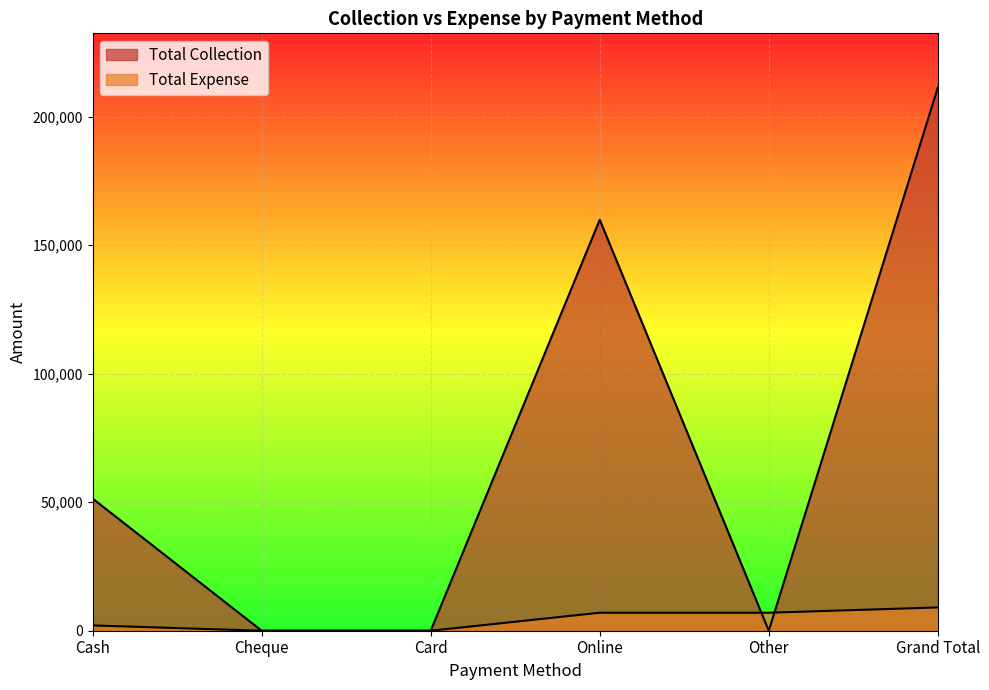

In Total Collection, how many points are lower than both neighbors (excluding endpoints)?

1